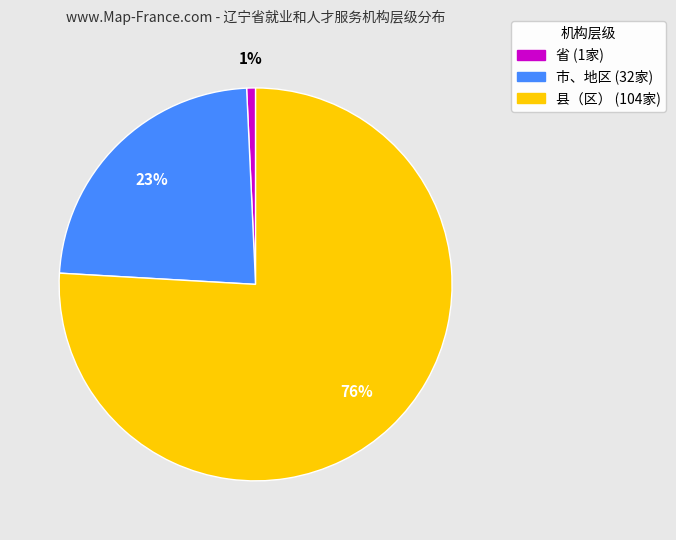

Which category has the biggest portion of the pie?

县（区）